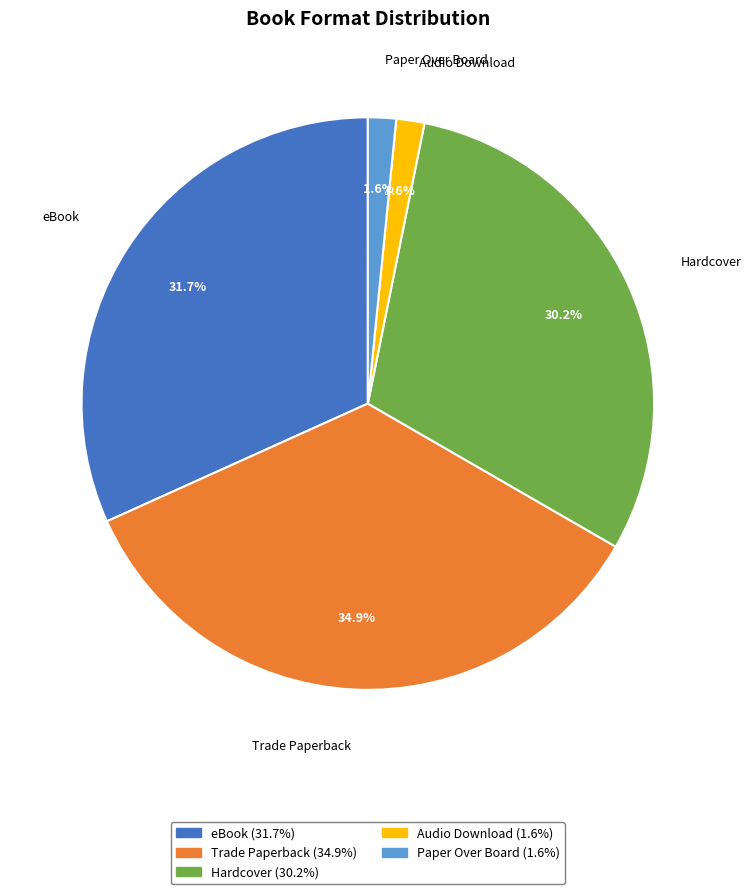

What percentage do Paper Over Board and Trade Paperback together represent?

36.5%